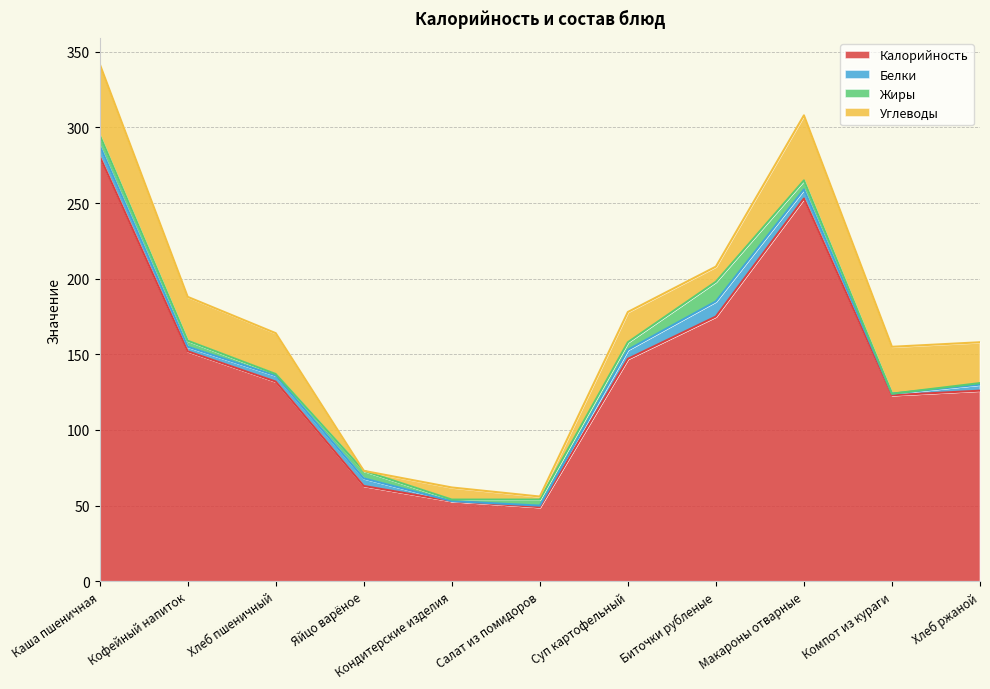

Does the chart display data point markers on the line(s)?

No